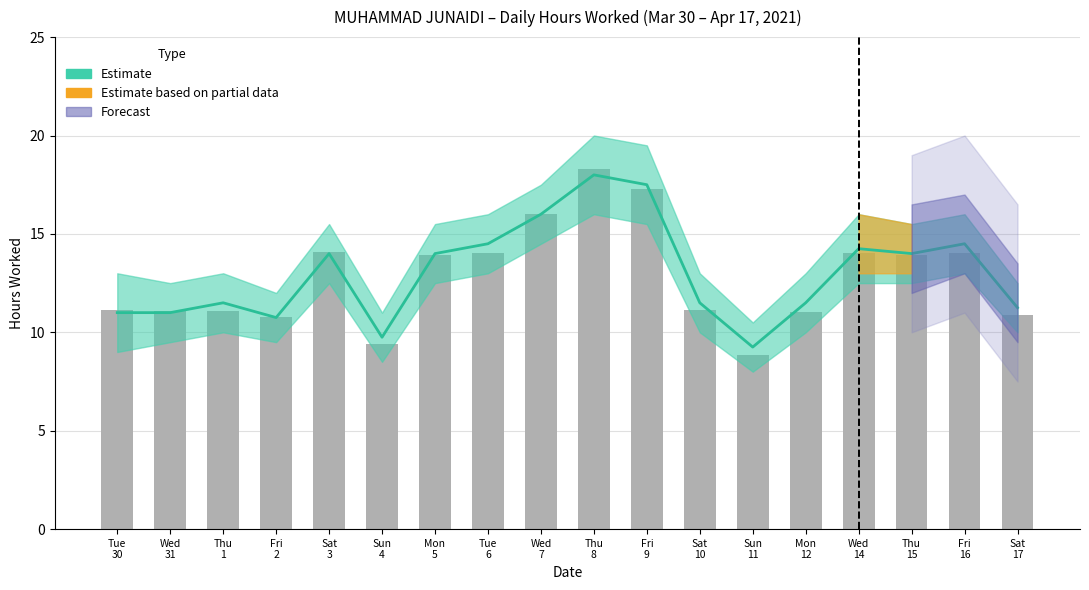

What is the ratio of the value at Sun
4 to the value at Wed
14?

0.7